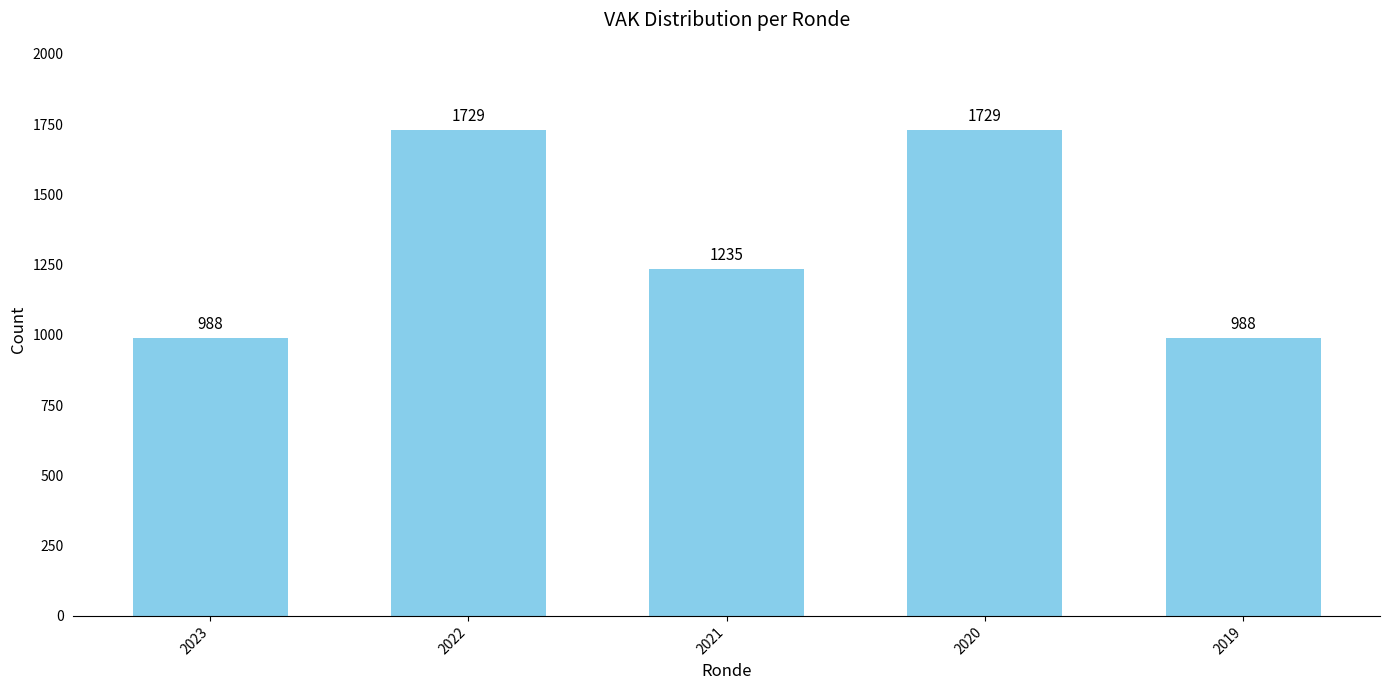

What is the difference between the values at 2023 and 2021?

247